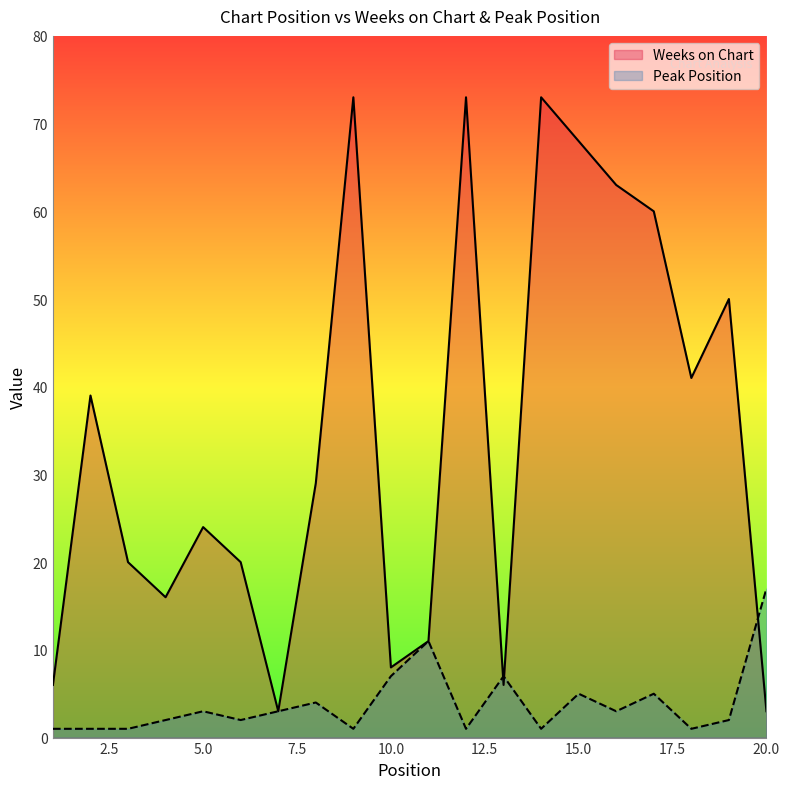

Reading left to right, what are all the values shown in this chart?

Weeks on Chart: 6	39	20	16	24	20	3	29	73	8	11	73	6	73	68	63	60	41	50	3
Peak Position: 1	1	1	2	3	2	3	4	1	7	11	1	7	1	5	3	5	1	2	17